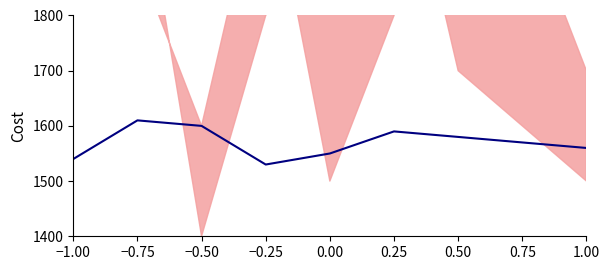

What is the difference between the values at 0.75 and −1.00?

30